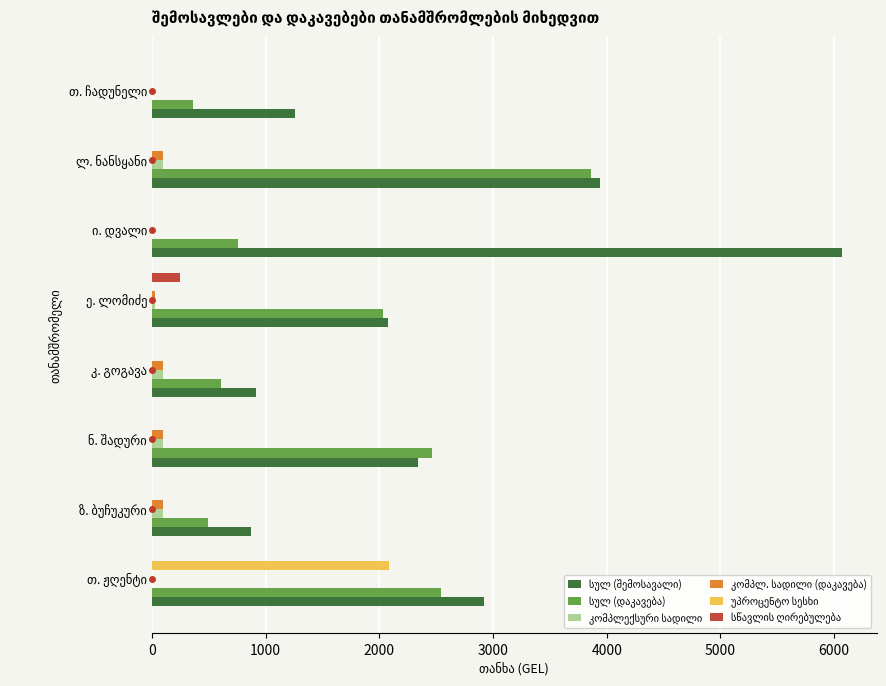

What is the value of the სულ (შემოსავალი) bar at the 5th from the left?

2073.5